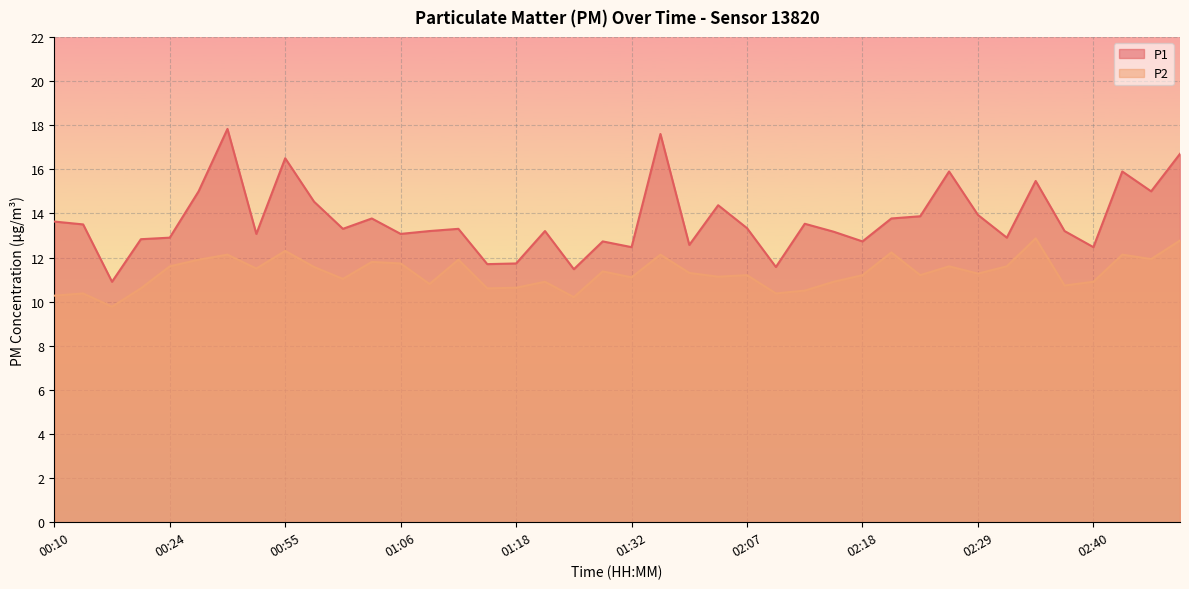

Is it true that P1 equals 16.5 at 00:55?

True